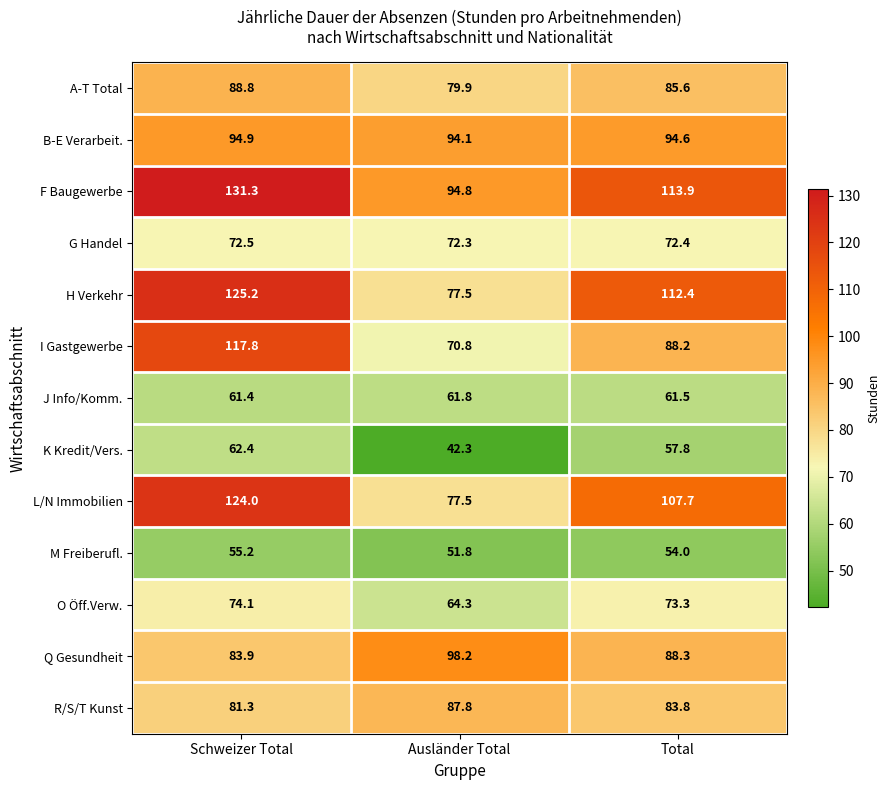

What is the smallest value displayed?

42.3